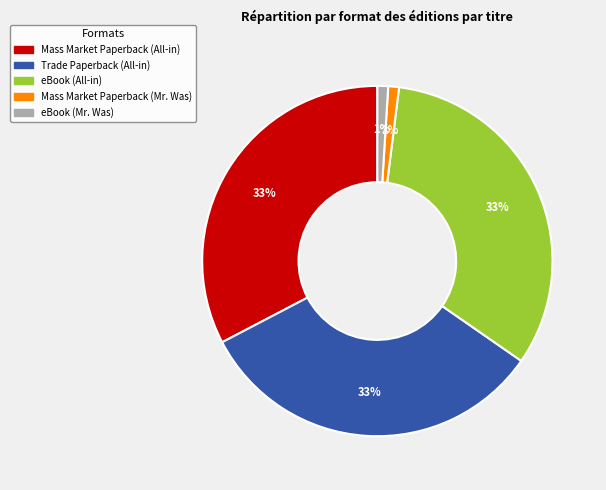

Do eBook (All-in) and Trade Paperback (All-in) together represent more than half of the pie?

Yes